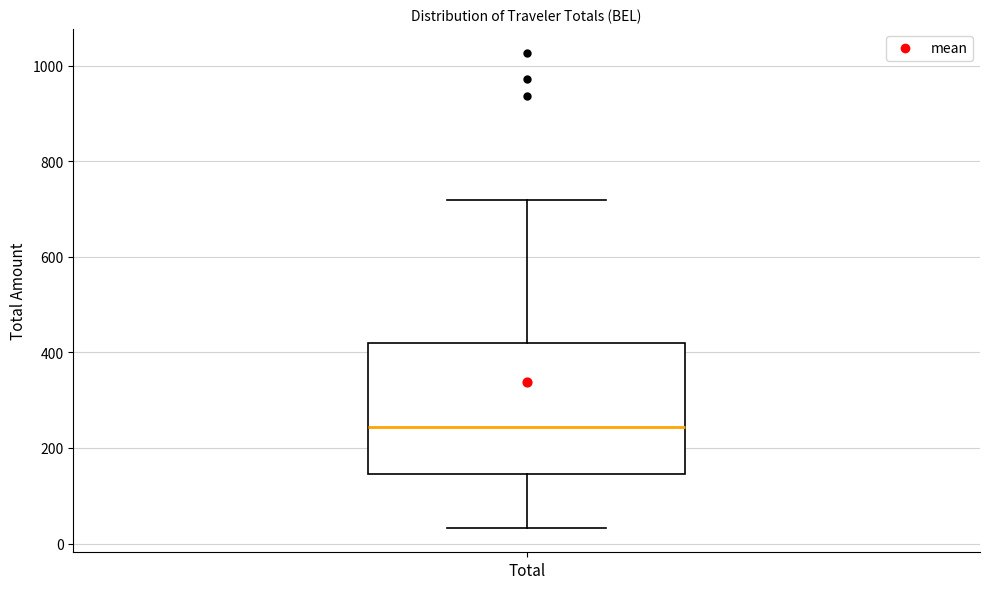

Transcribe this box plot: give where the median line is, the range the box spans, and where the two whiskers end, as read against the y-axis. The values are not printed on the chart, so give them approximately, as read against the axis.

median 240, box 140 to 420, whiskers 40 to 720